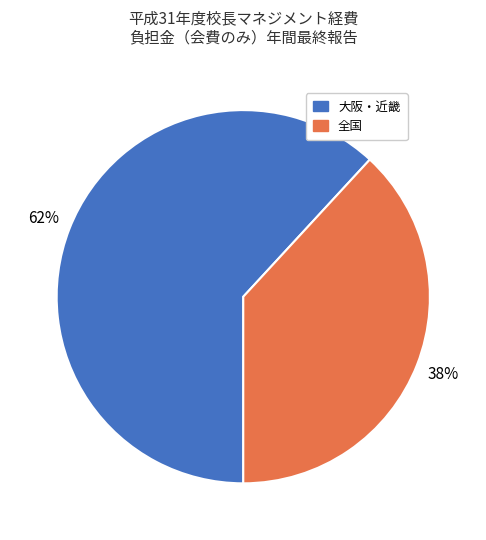

To the nearest percent, what is the difference between the largest and smallest slice percentages?

24%